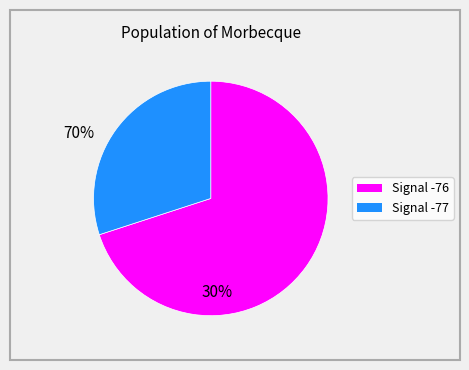

Does any single category account for the majority?

Yes